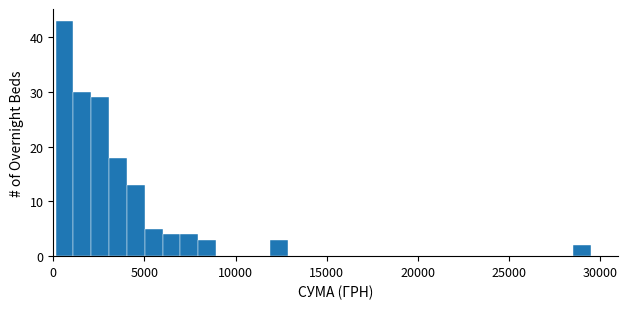

Around what value on the x-axis is the tallest bar? Give the approximate position of its centre, as read against the axis.

500